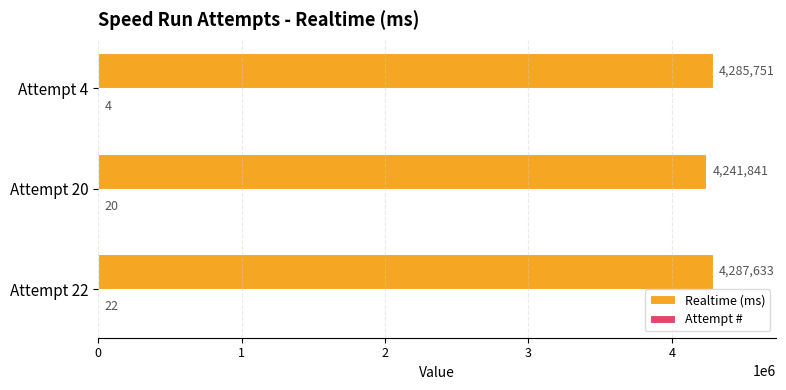

Which label corresponds to the largest value in the chart?

Attempt 22